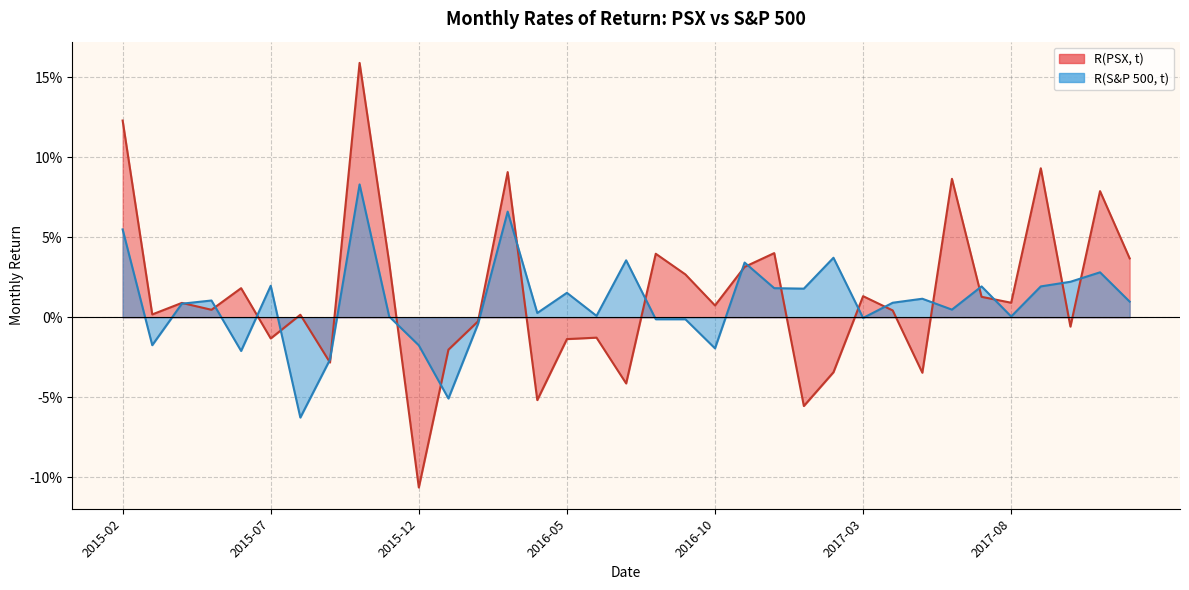

How many positive values does the R(S&P 500, t) series have?

24